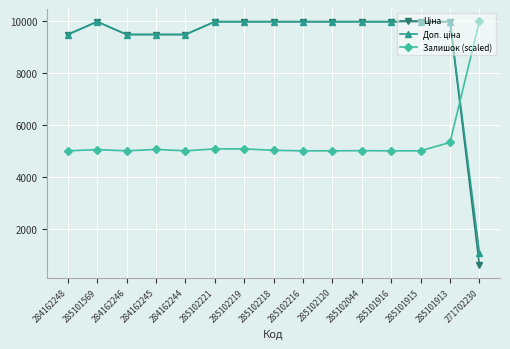

Does the chart display data point markers on the line(s)?

Yes